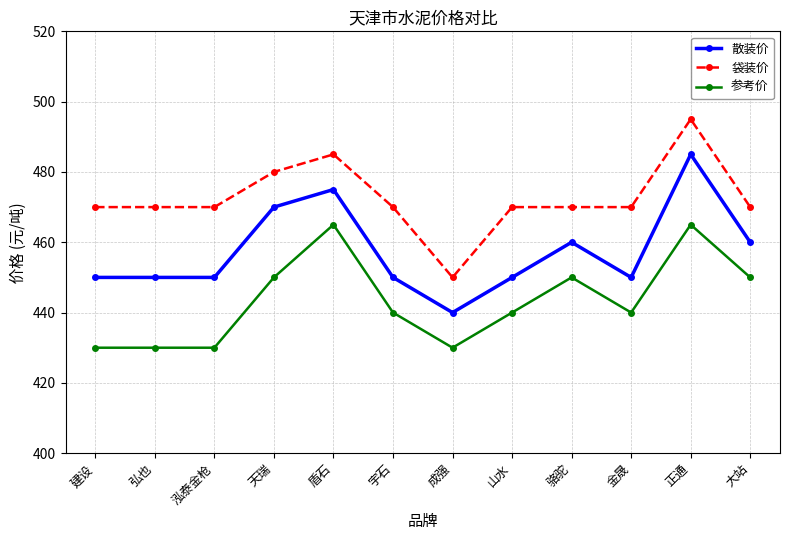

Between 建设 and 成强, which series saw the biggest shift?

袋装价